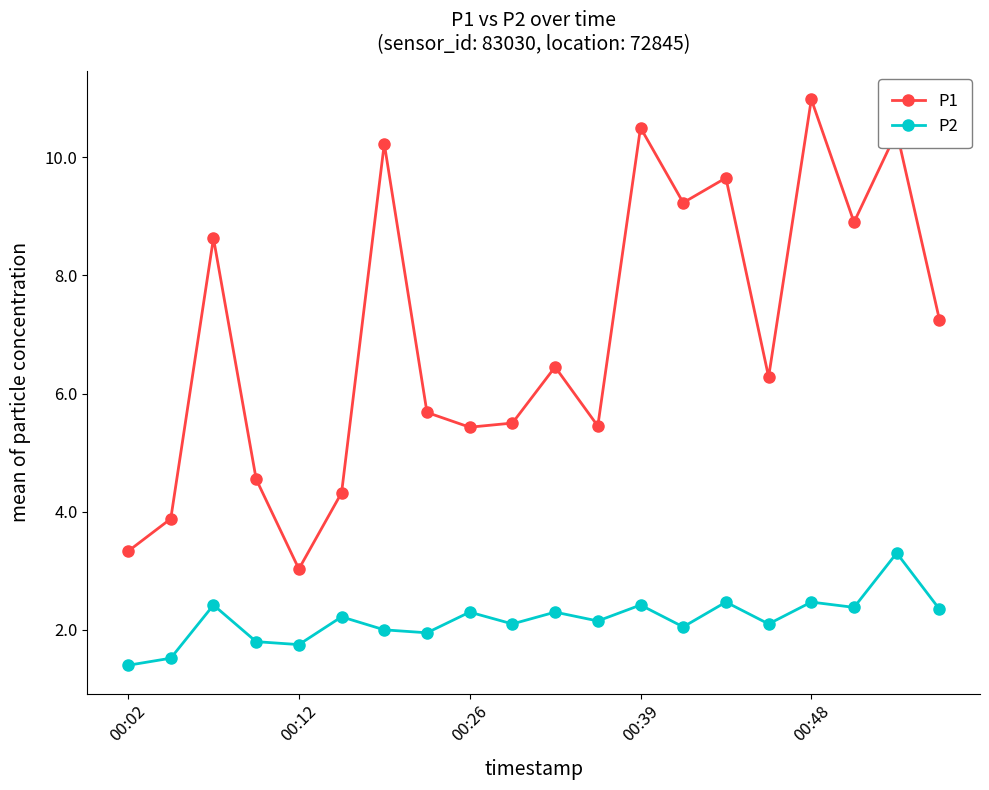

True or false: P1 and P2 cross at least once.

False